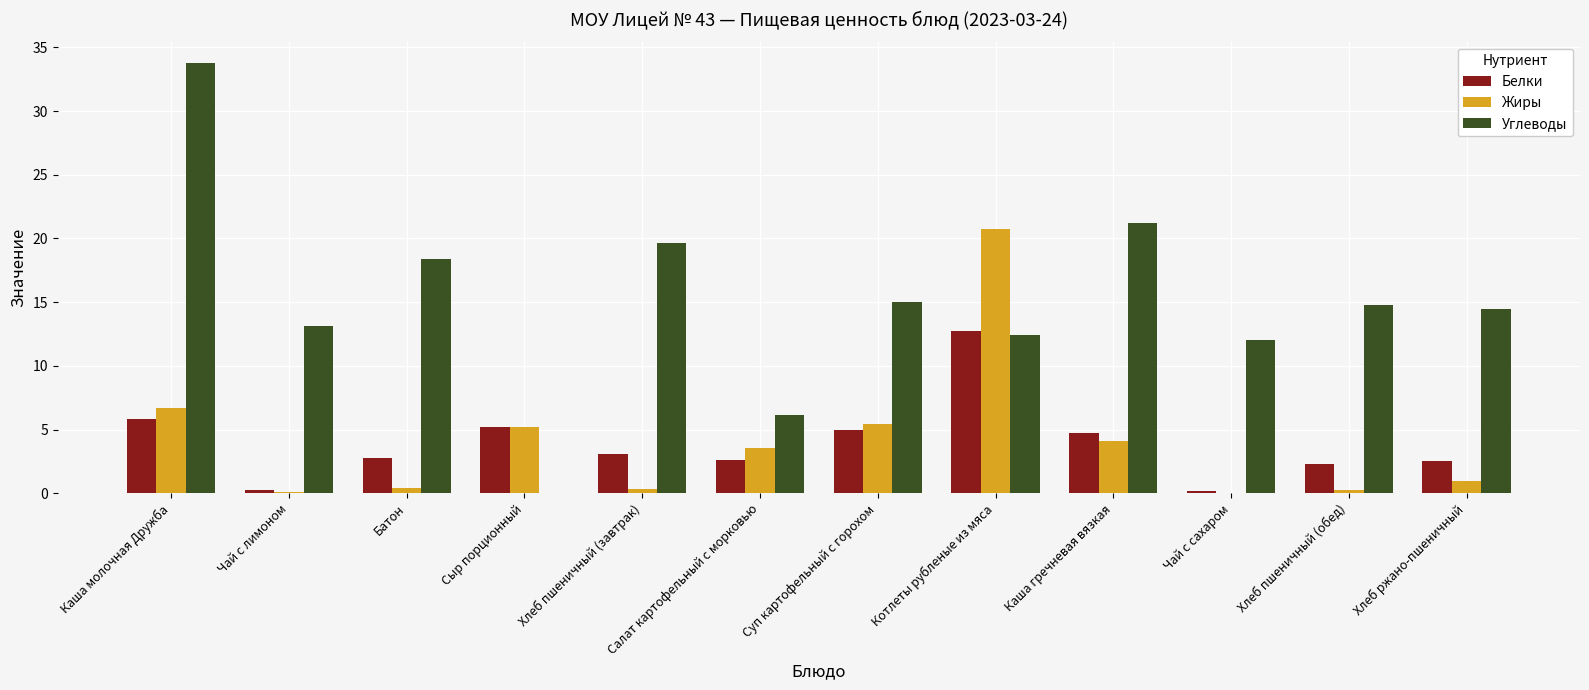

How many categories are shown in the chart?

12